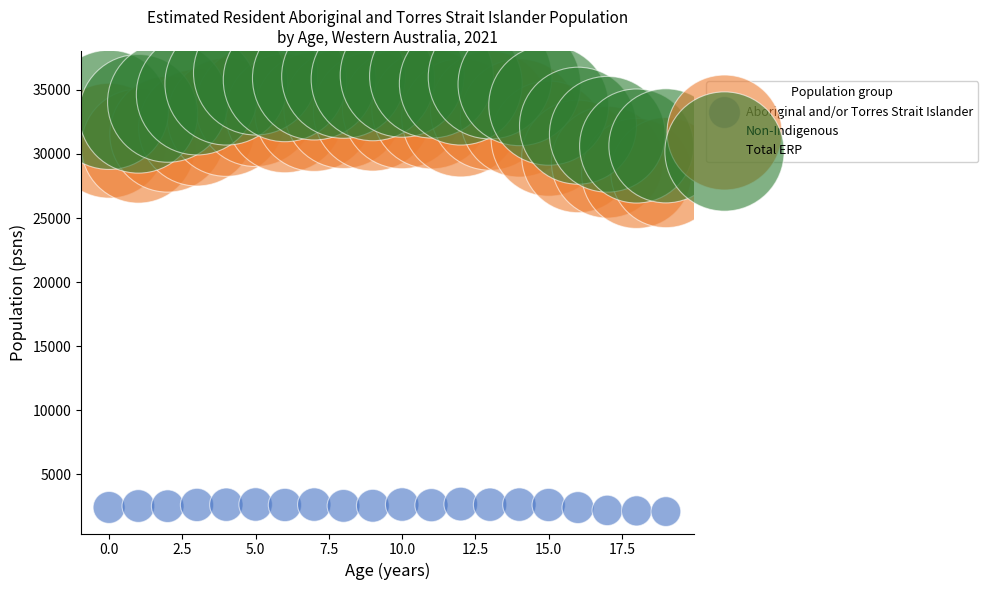

What are all the series names shown in the legend?

Aboriginal and/or Torres Strait Islander, Non-Indigenous, Total ERP